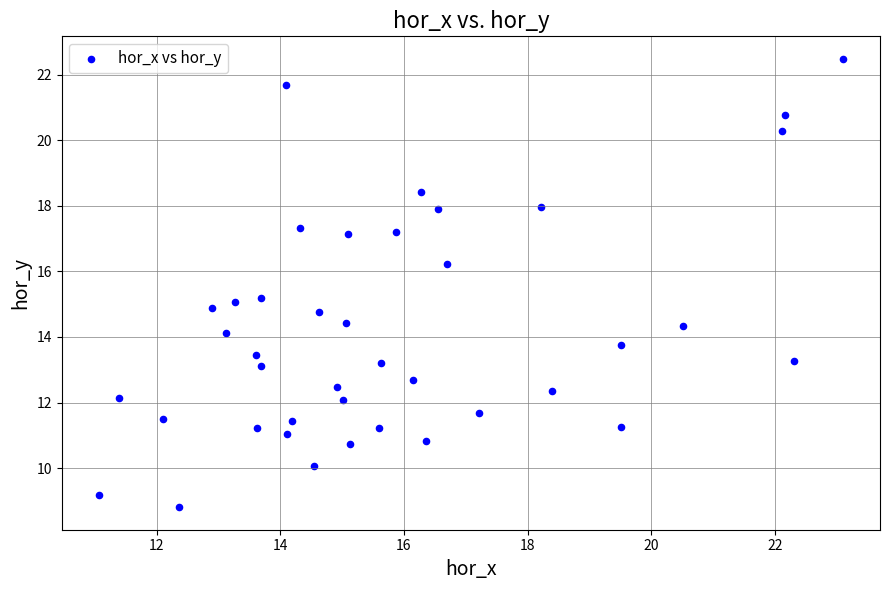

What is the range of Y values (max minus min)?

13.7